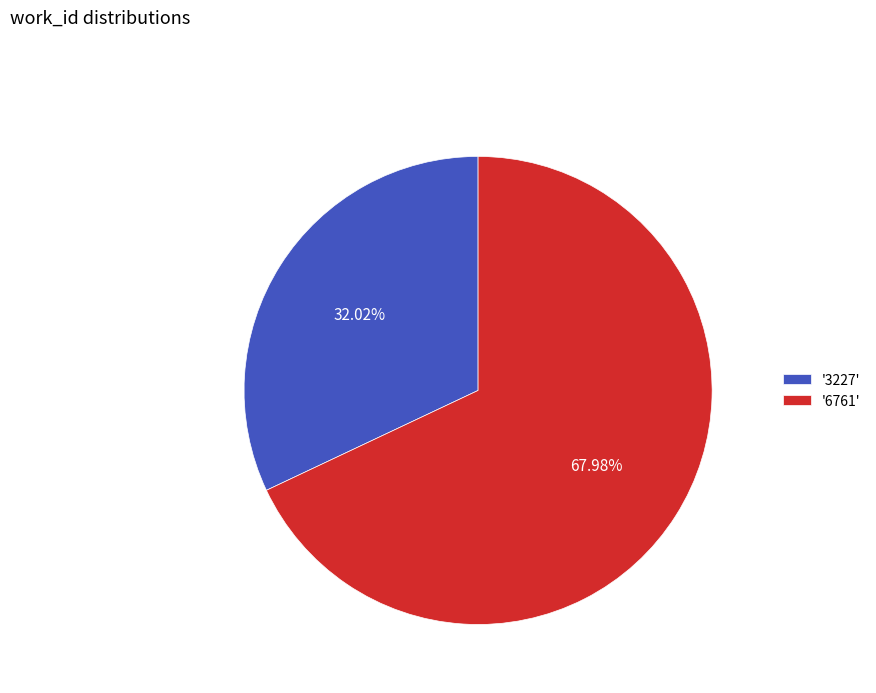

Rank the categories by value from highest to lowest.

'6761', '3227'